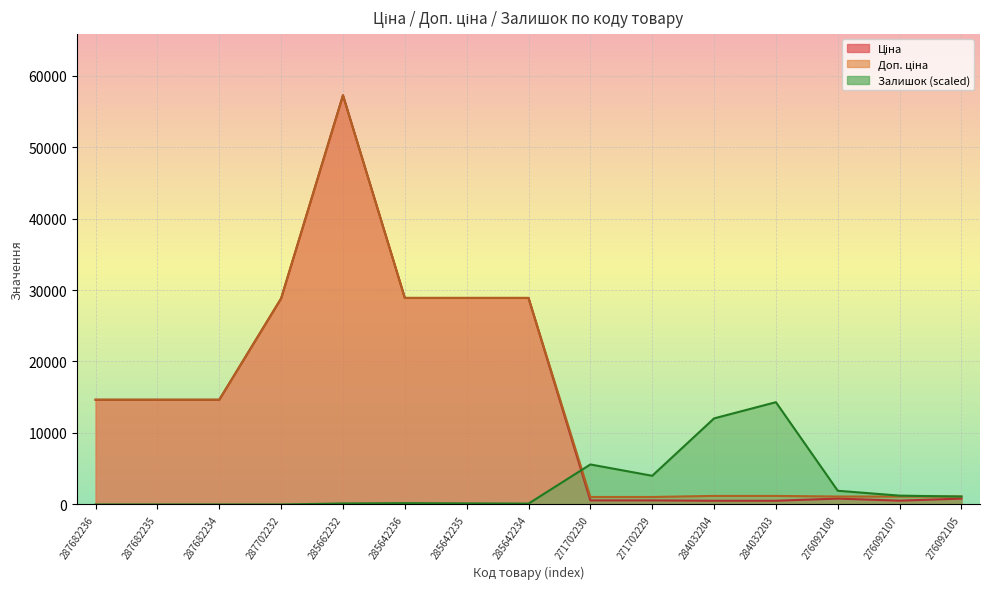

What position from the left is 287682235?

2